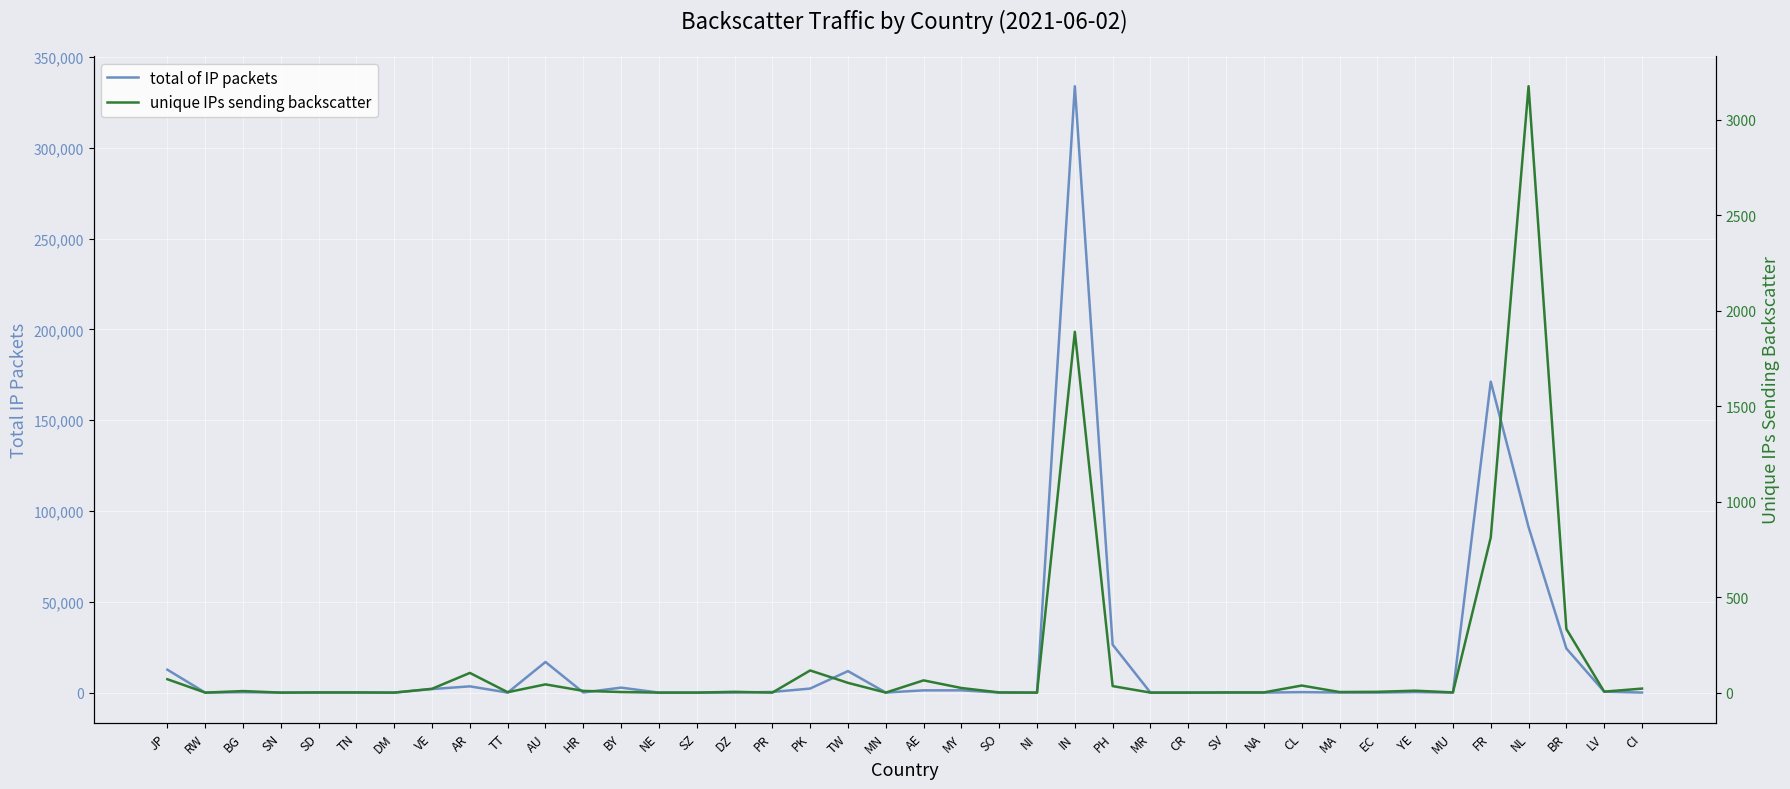

True or false: total of IP packets and unique IPs sending backscatter intersect in this chart.

False